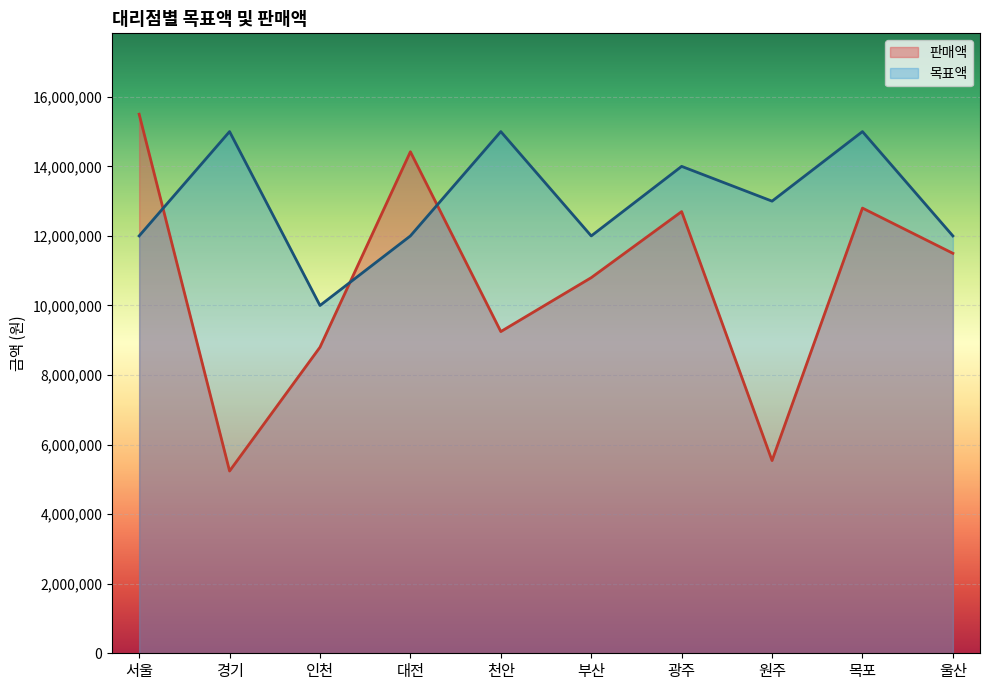

Rank the series at 서울 from highest to lowest value.

판매액, 목표액